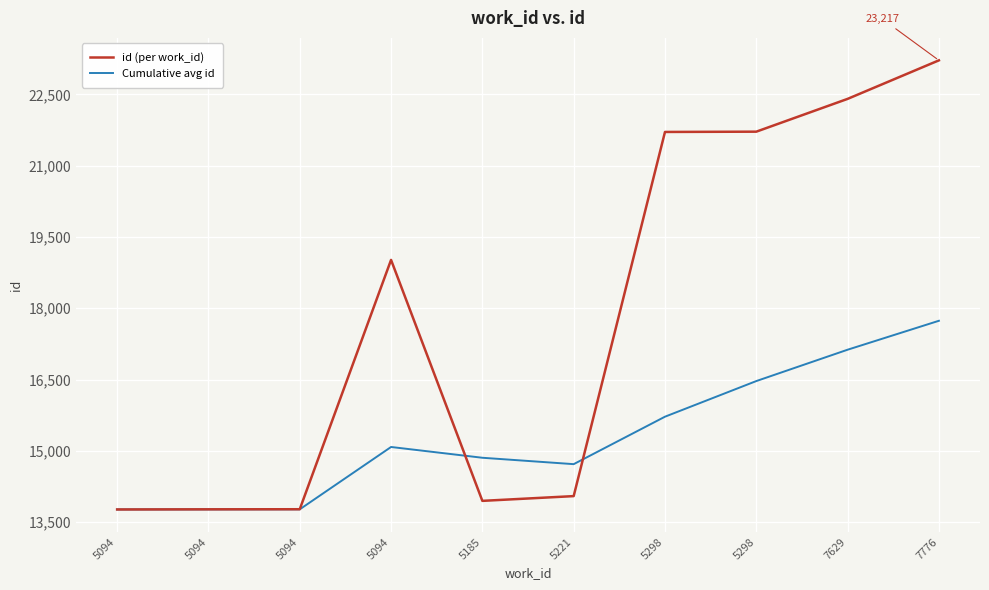

At which category does id (per work_id) reach its first local peak?

5094